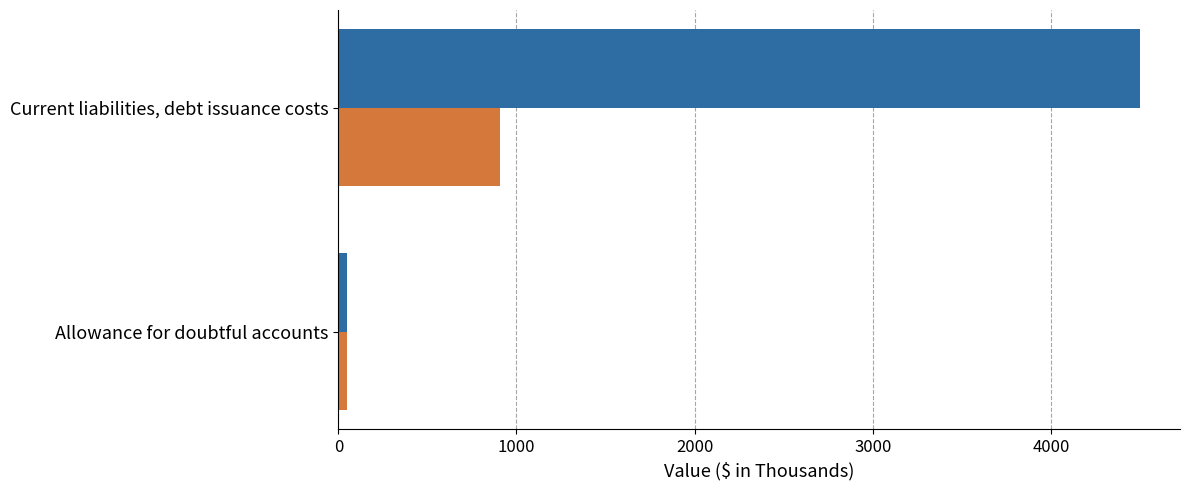

What is the spread (max minus min) of values at Current liabilities, debt issuance costs?

3594